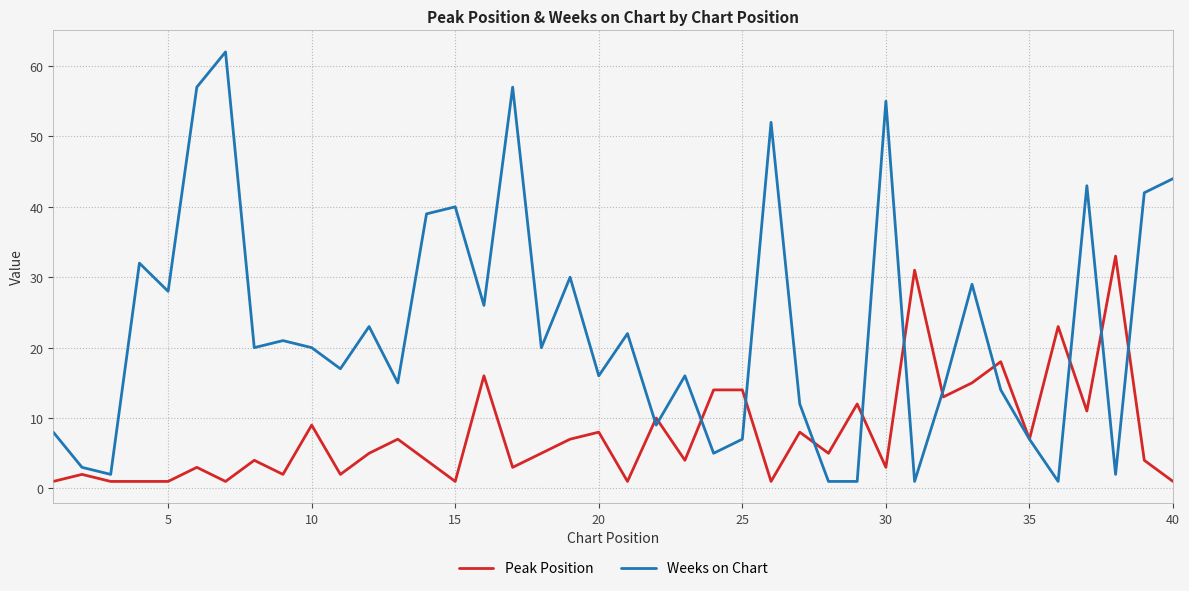

Which series has the largest total across all categories?

Weeks on Chart